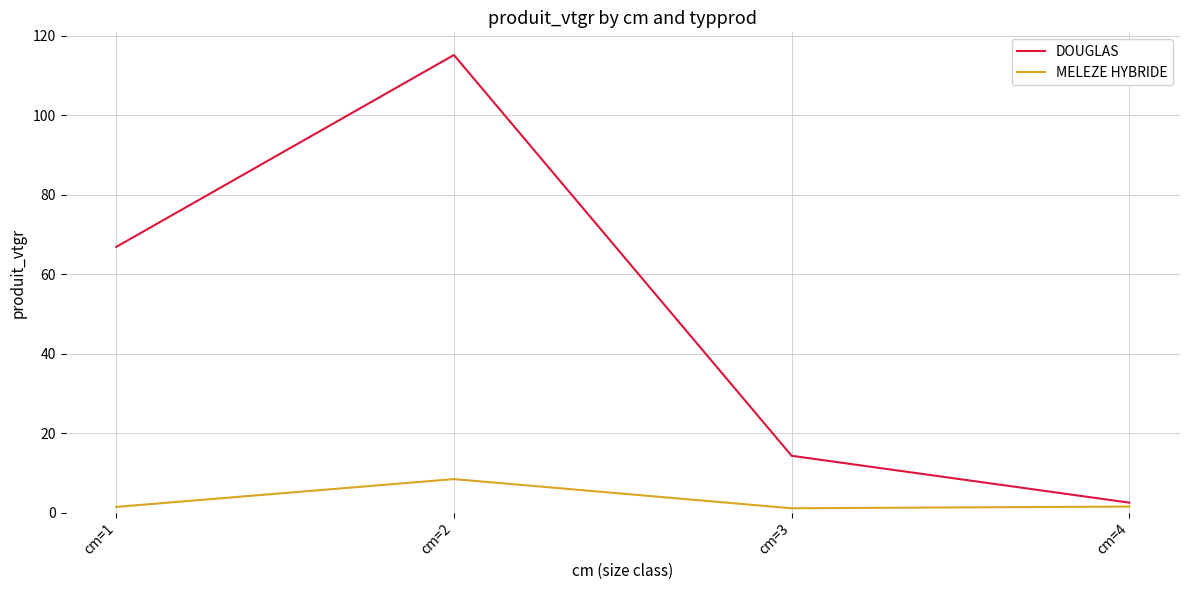

Which category has the highest value in the MELEZE HYBRIDE series?

cm=2